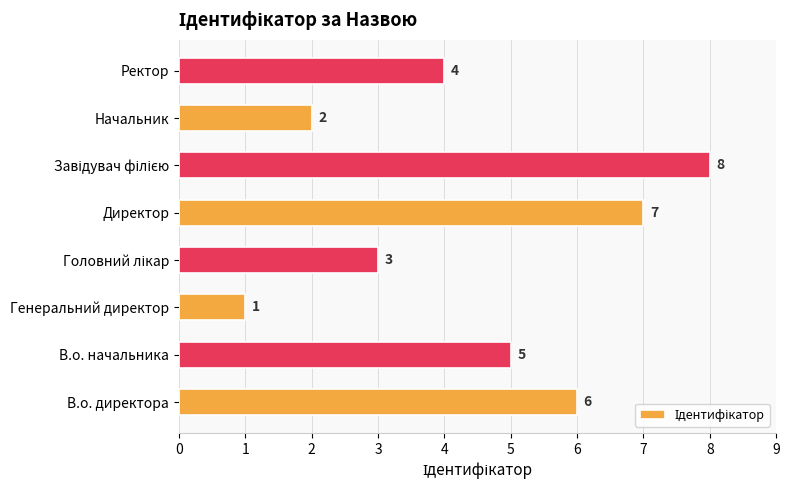

What is the difference between the maximum and second lowest values?

6